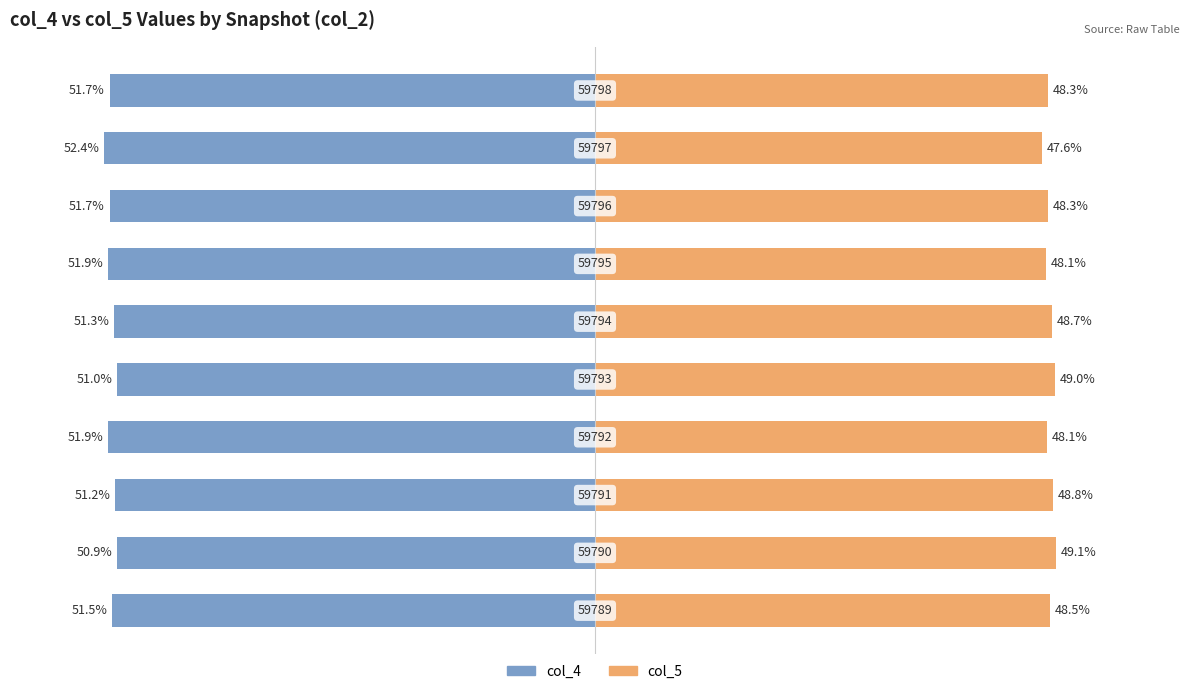

Which series changed the most between 0 and 1?

col_5